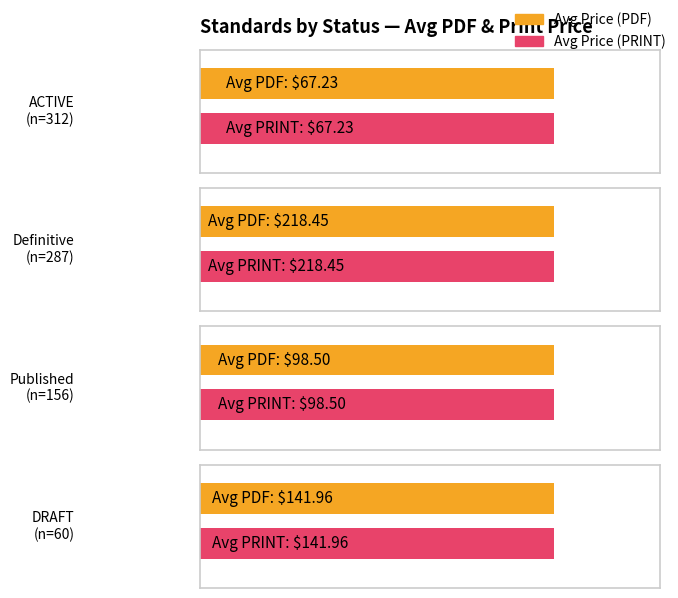

At ACTIVE, list the series in order from largest to smallest.

Avg Price (PDF), Avg Price (PRINT)